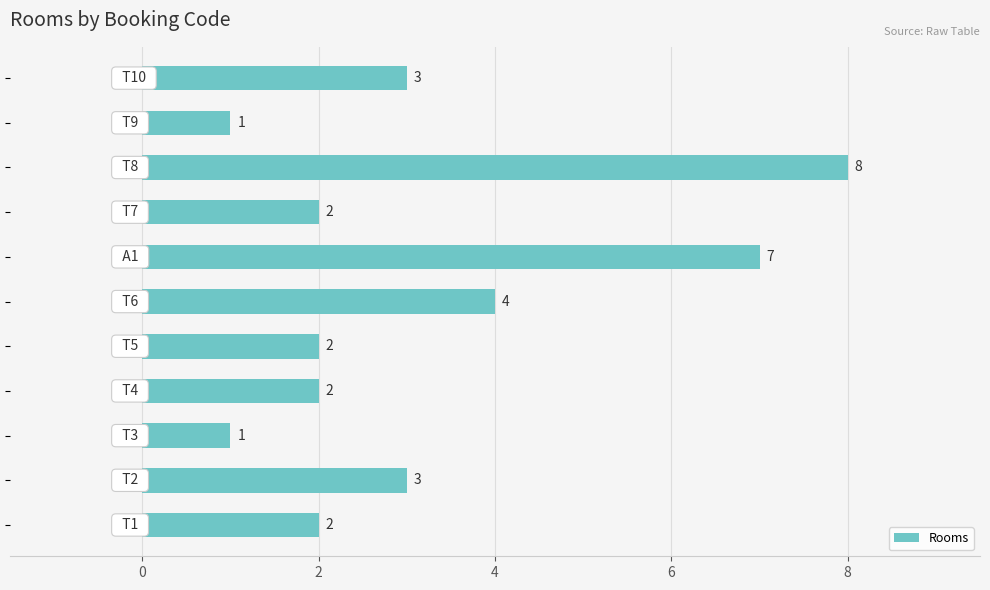

What is the difference between the maximum and second lowest values?

7